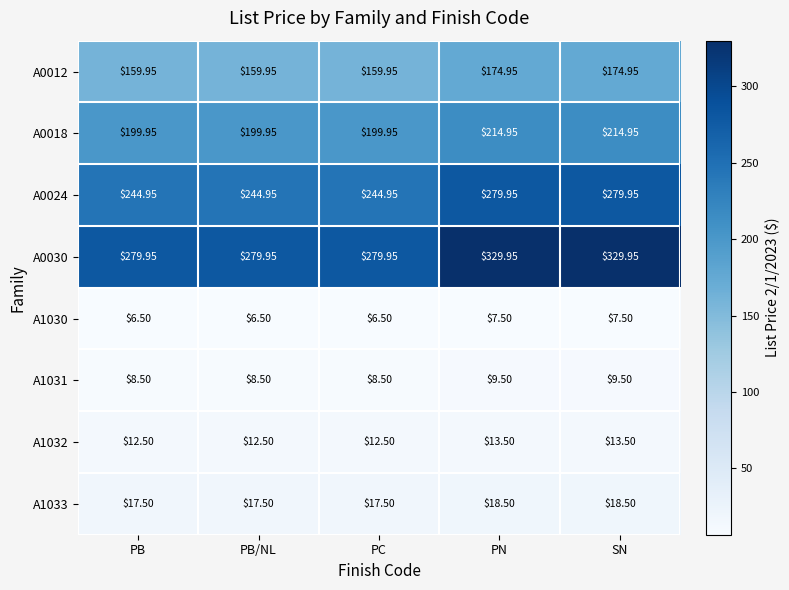

What is the smallest value displayed?

6.5